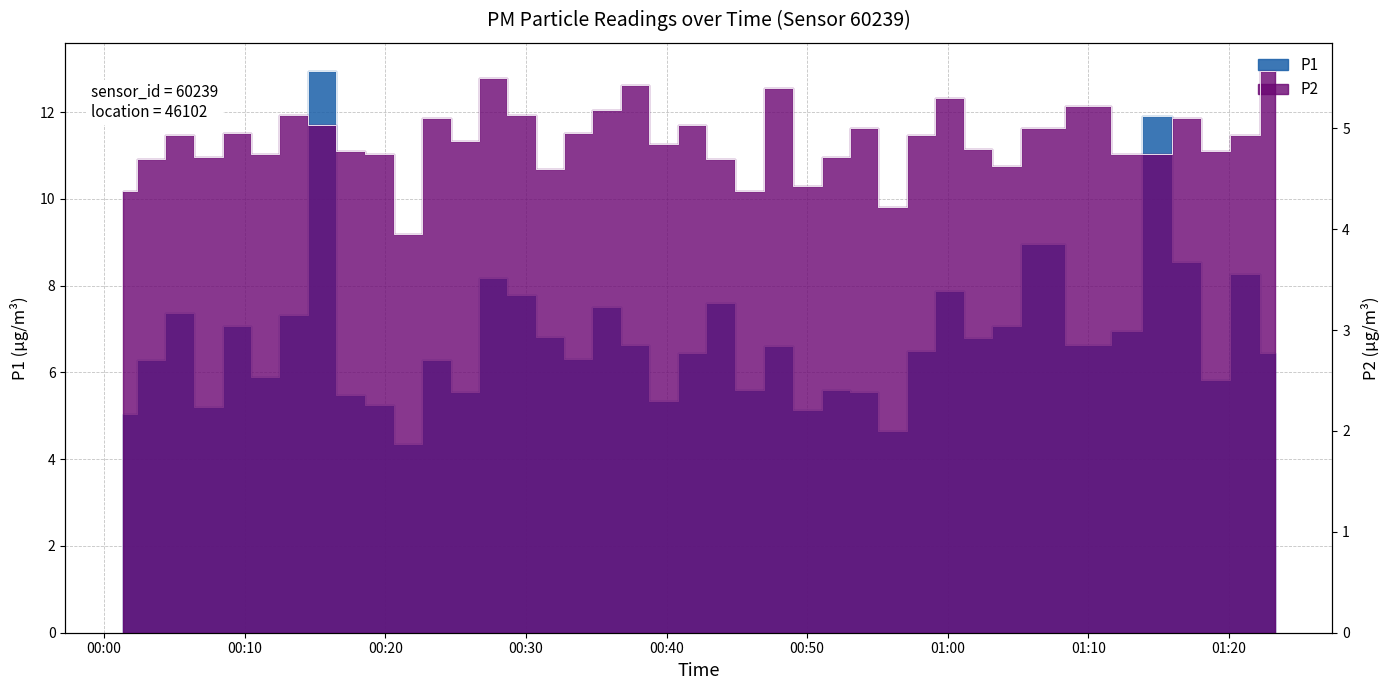

At which category does the chart reach its minimum across all series?

2023-06-19T00:21:36